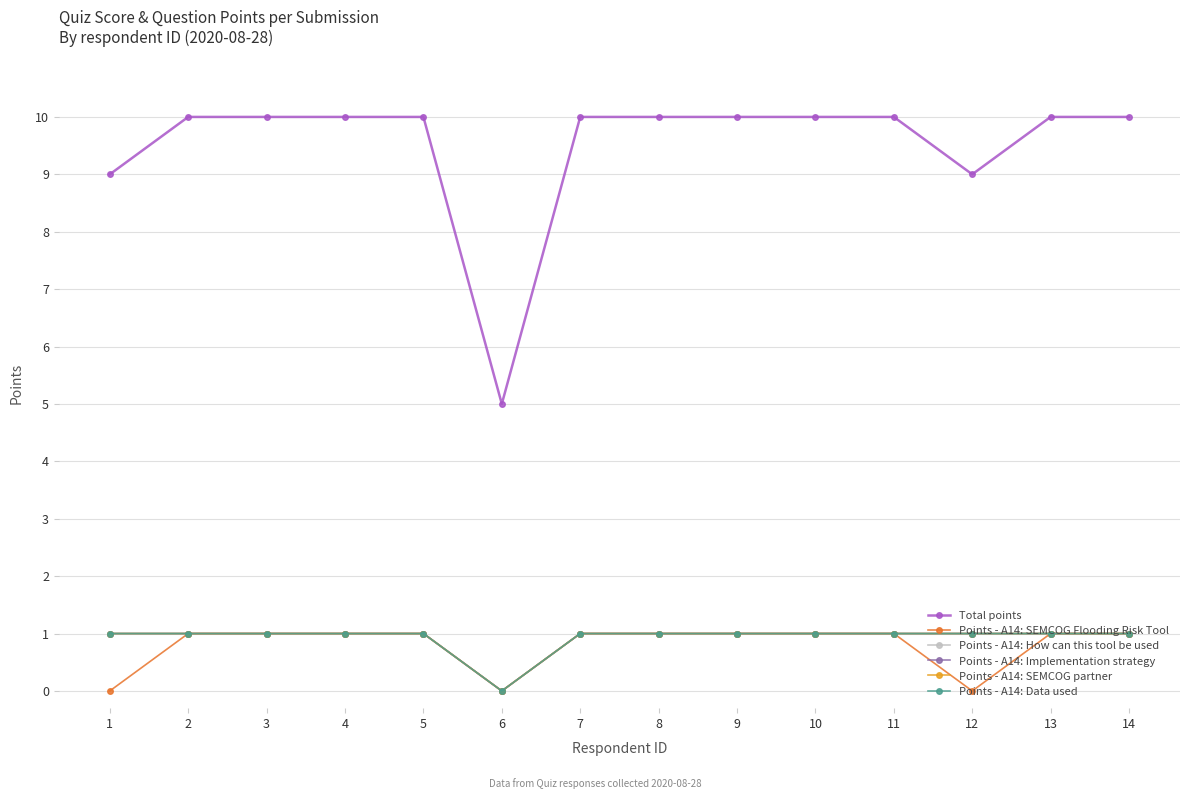

Which label corresponds to the largest value in the chart?

2